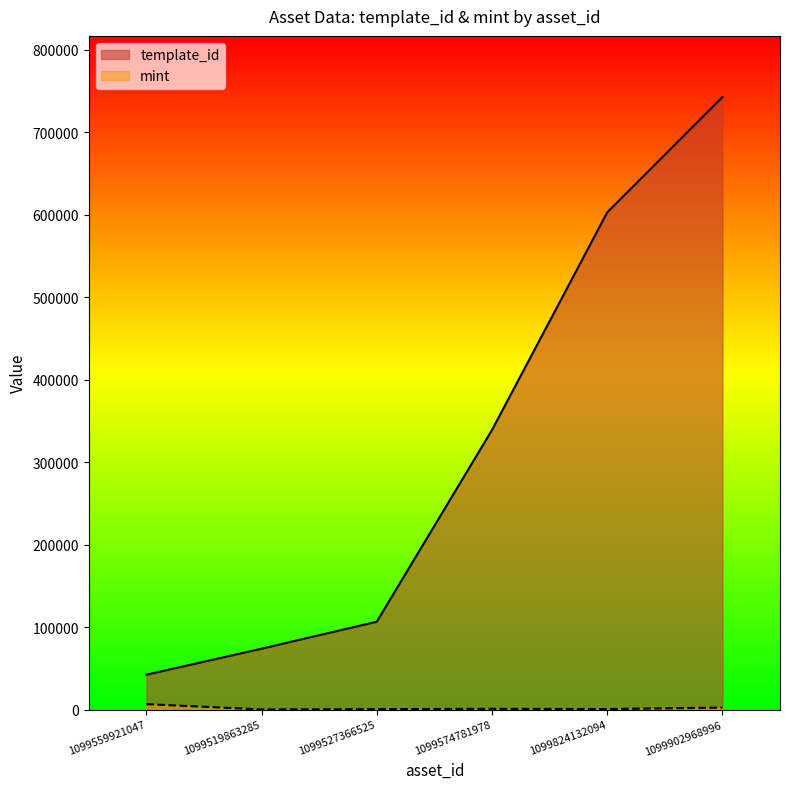

Is the value of template_id at 1099527366525 greater than the value of mint at 1099824132094?

Yes